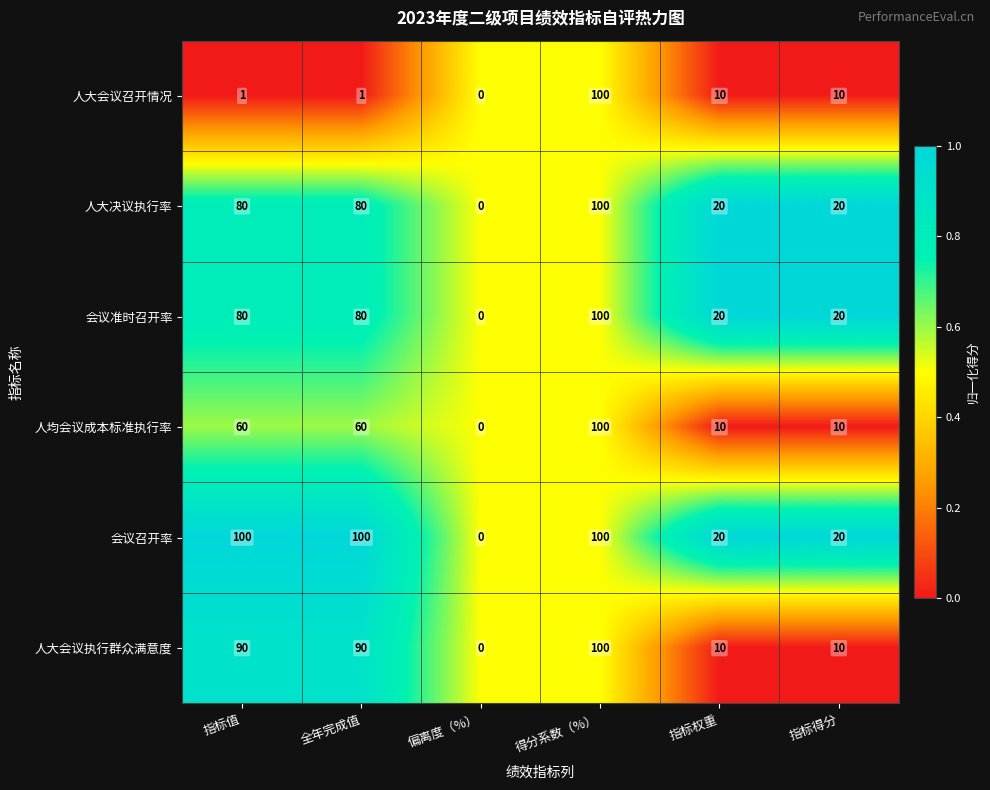

True or false: 人大会议召开情况 has a value of 2 at 指标值.

False